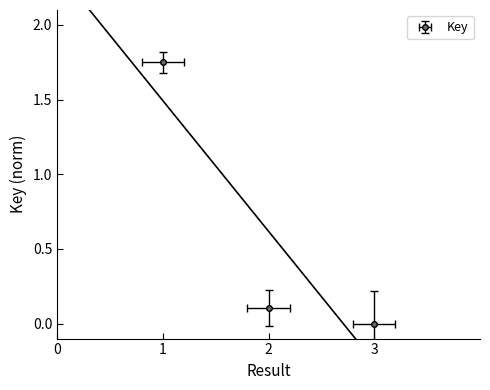

Between 2 and 3, which is larger?

2